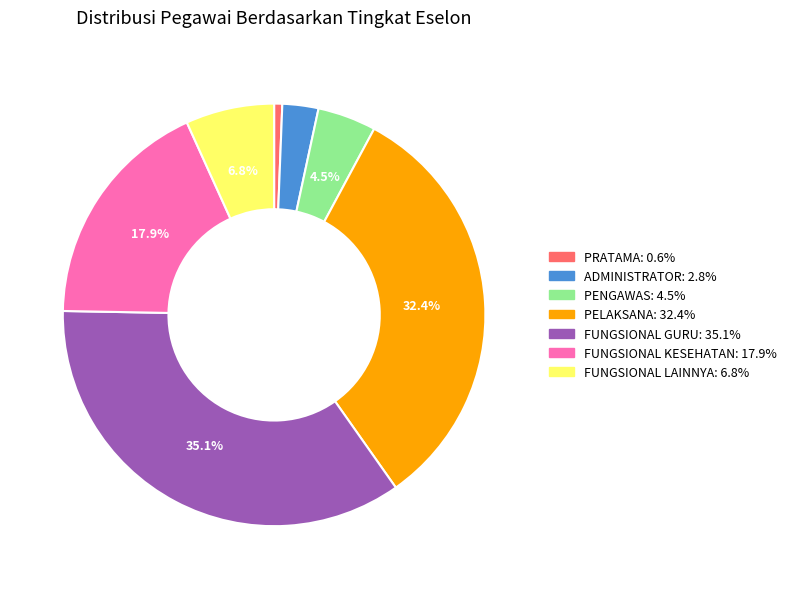

Combined, do FUNGSIONAL GURU and PELAKSANA account for over 50%?

Yes